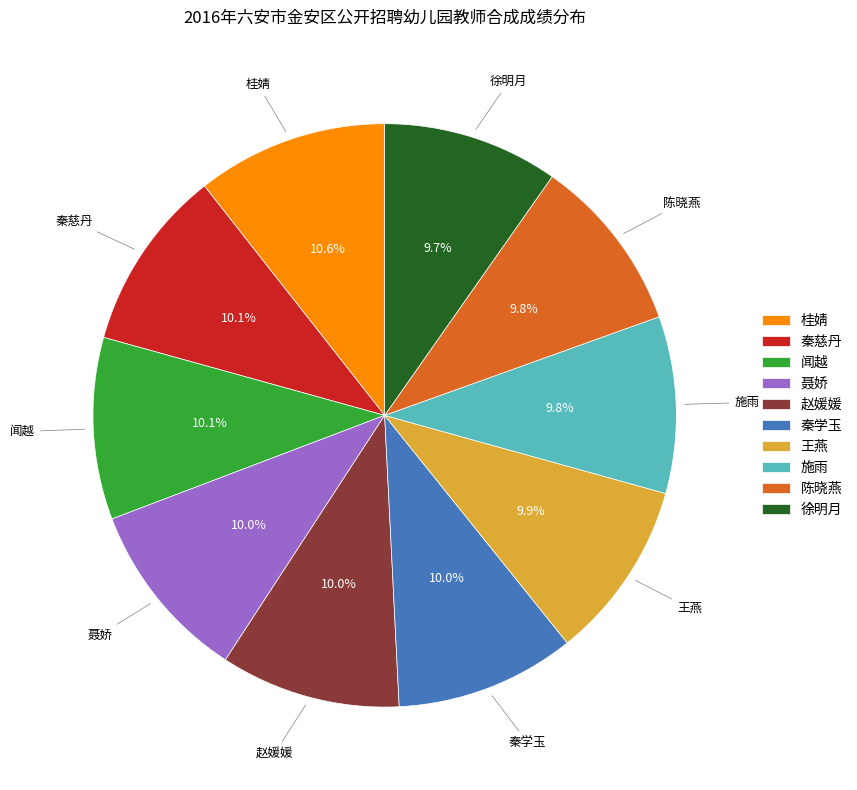

To the nearest percent, what is the difference between the largest and smallest slice percentages?

1%